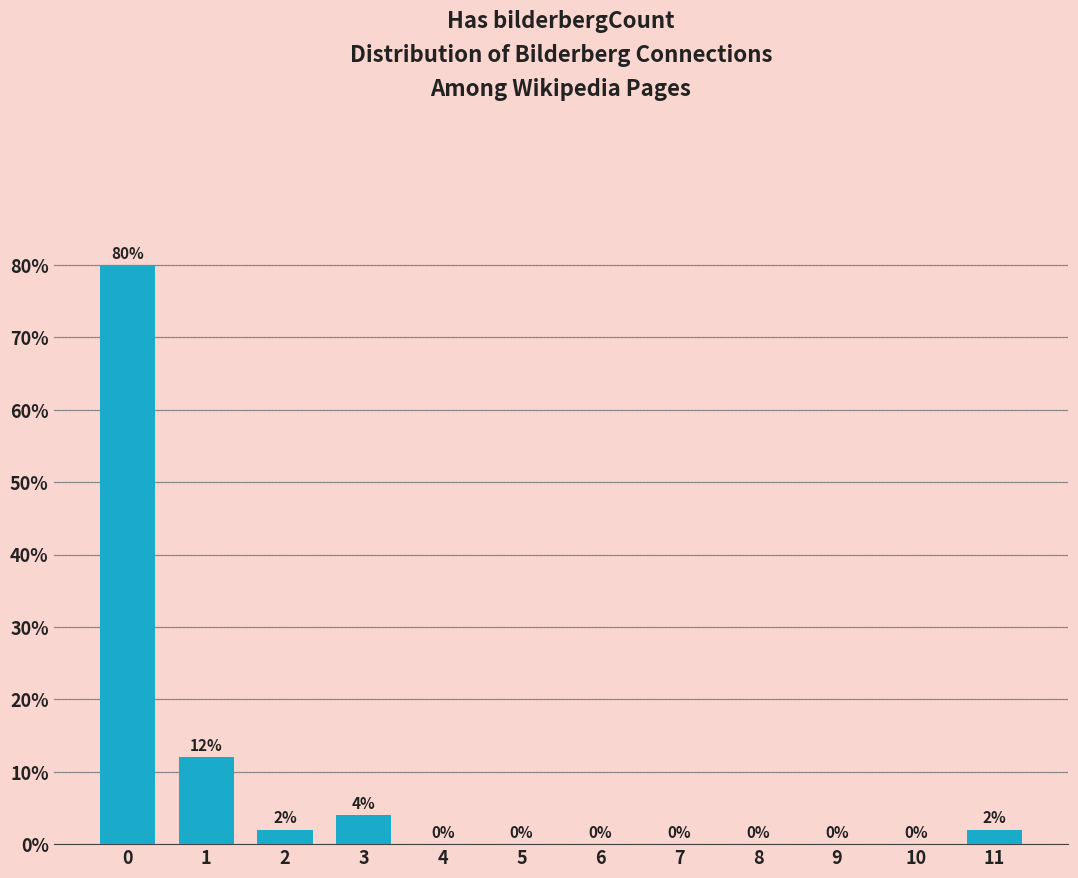

Reading left to right, what are all the values shown in this chart?

0=80	1=12	2=2	3=4	4=0	5=0	6=0	7=0	8=0	9=0	10=0	11=2